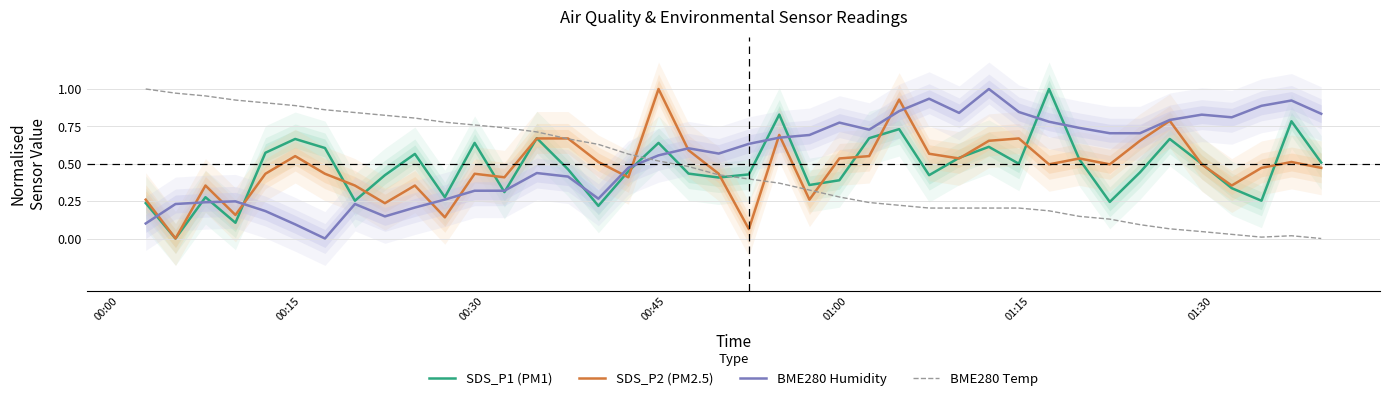

Does the chart display data point markers on the line(s)?

No